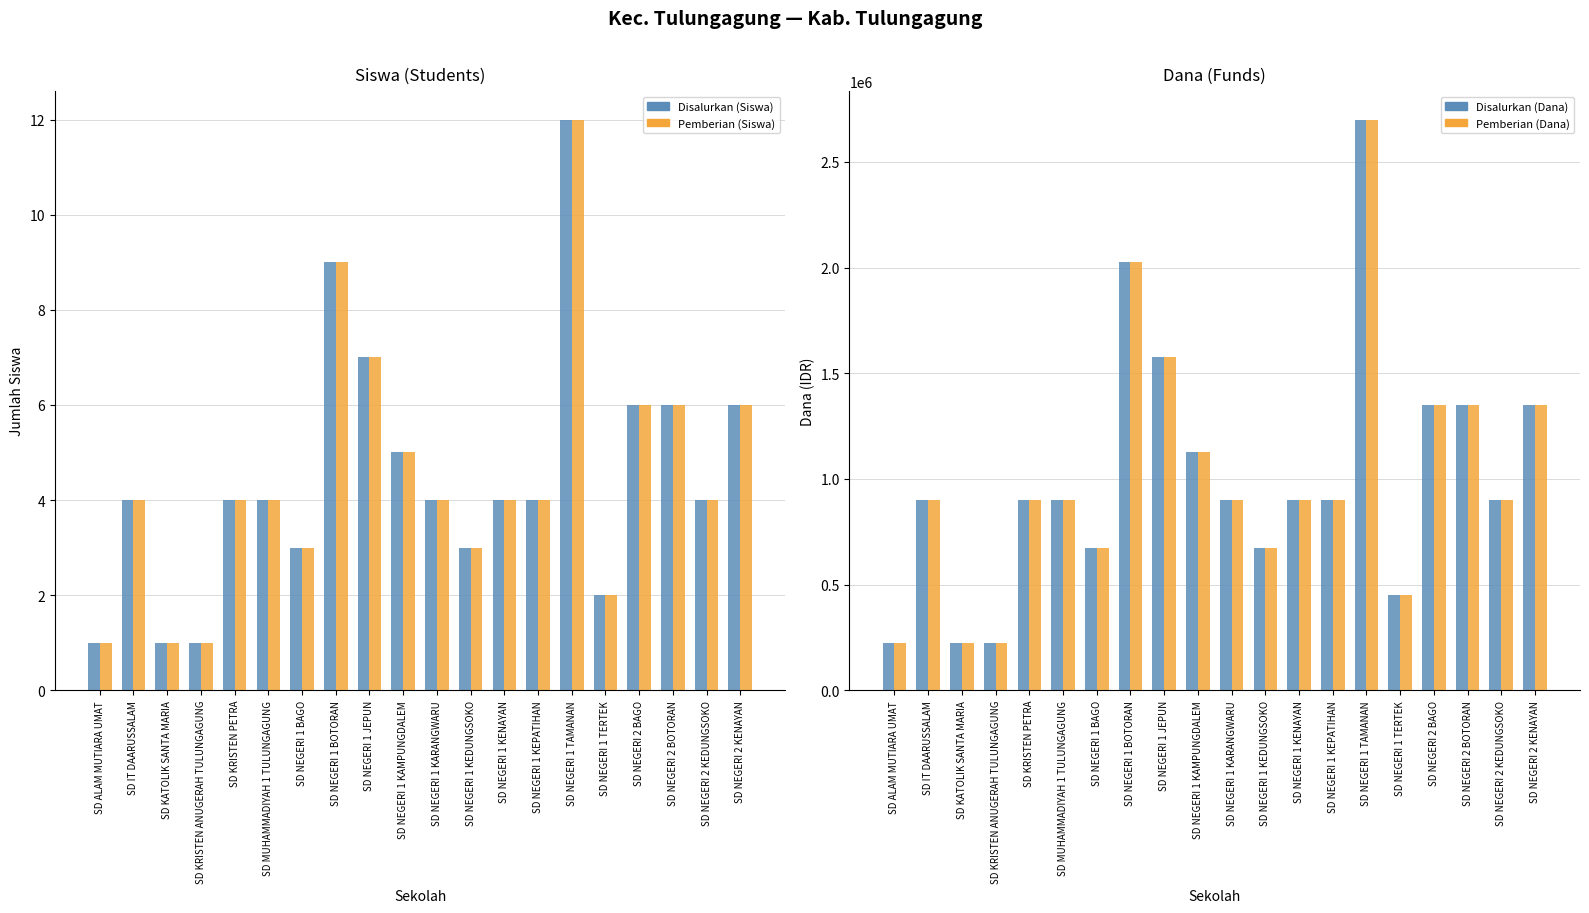

The Disalurkan (Siswa) series shows 12 at SD NEGERI 1 TAMANAN. True or false?

True